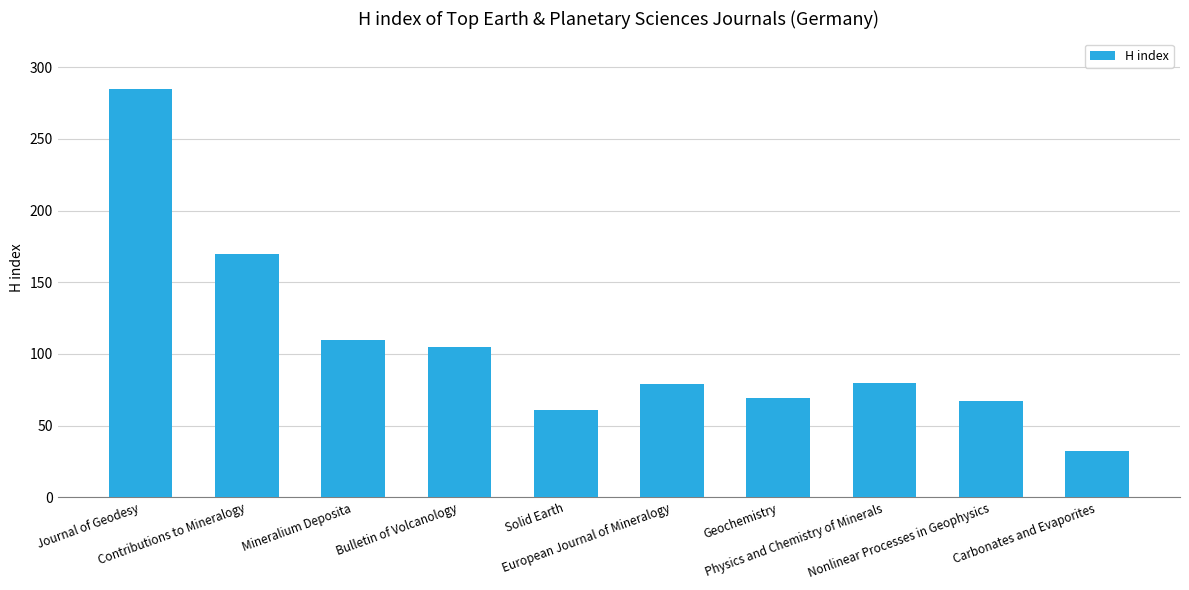

What is the change in value from Solid Earth to Nonlinear Processes in Geophysics?

+6